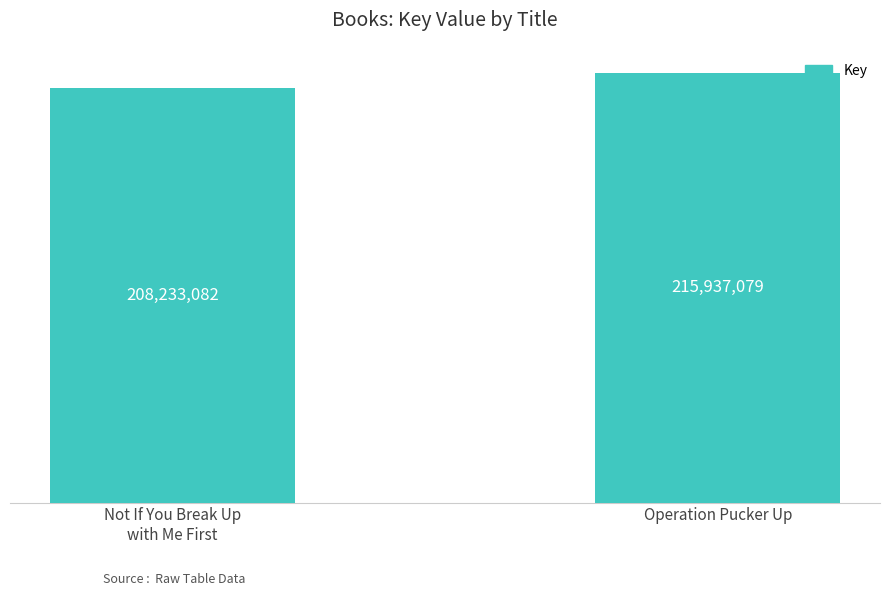

List the labels in order of value, largest first.

Operation Pucker Up, Not If You Break Up
with Me First